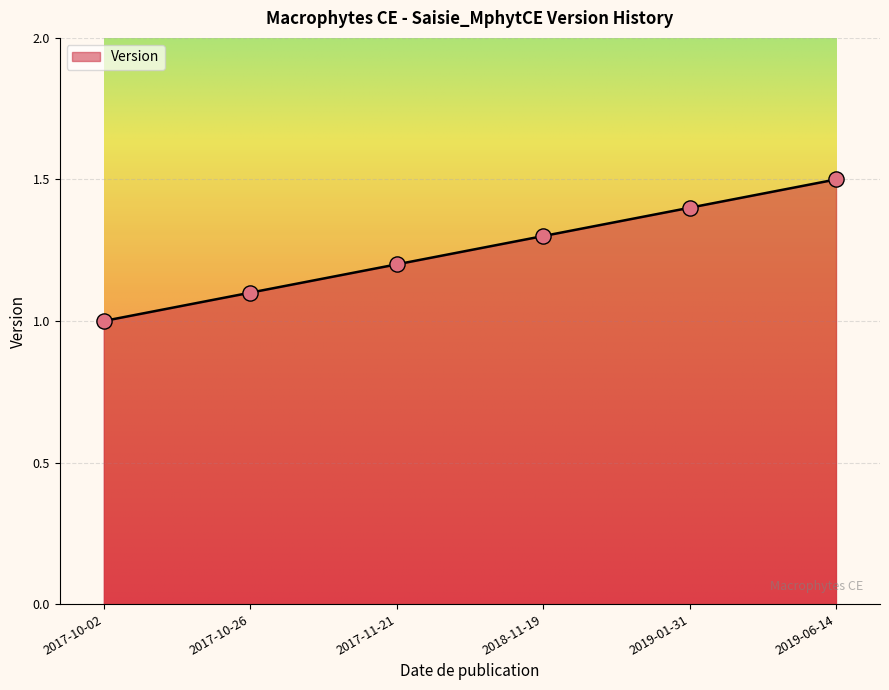

Which has a higher value, 2019-06-14 or 2017-10-26?

2019-06-14